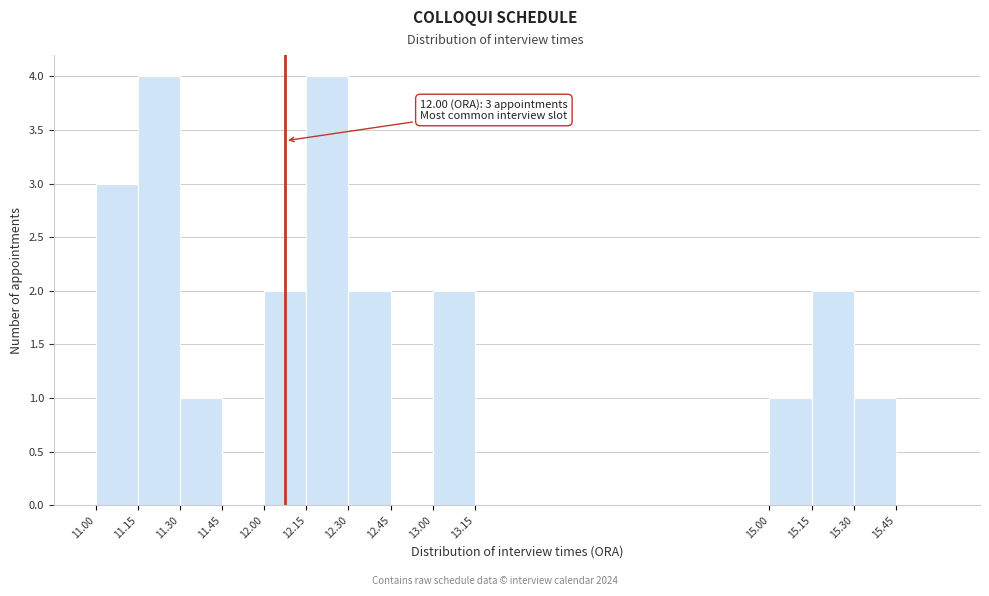

Reading left to right, transcribe all the data shown in this chart.

11.00=3	11.15=4	11.30=1	11.45=0	12.00=2	12.15=4	12.30=2	12.45=0	13.00=2	13.15=0	15.00=1	15.15=2	15.30=1	15.45=0